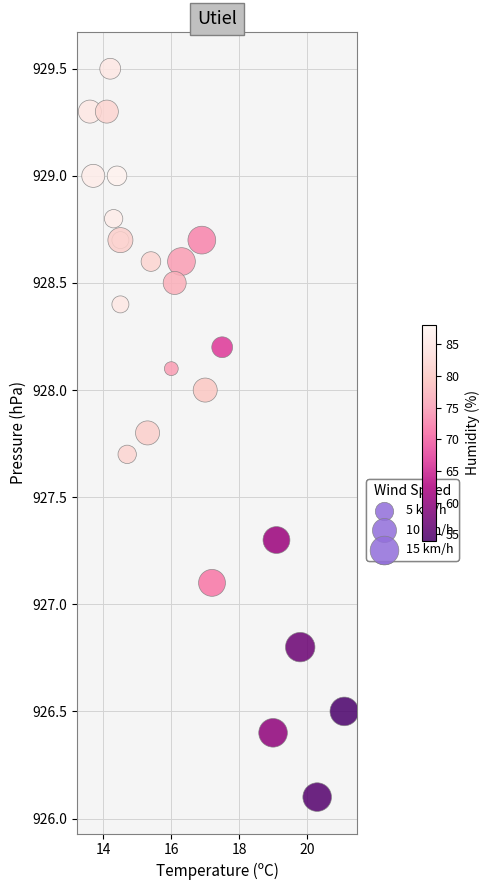

What Y value in the scatter plot is closest to 927?

927.1